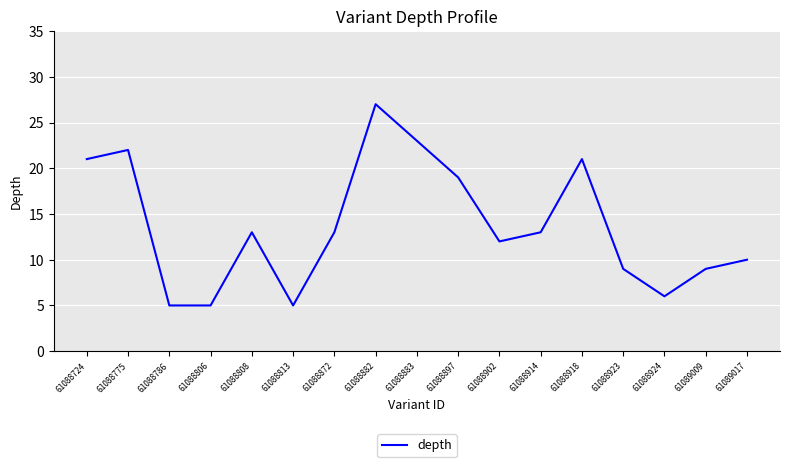

Approximately how many times larger is the value at 61088914 compared to 61088808?

1.0